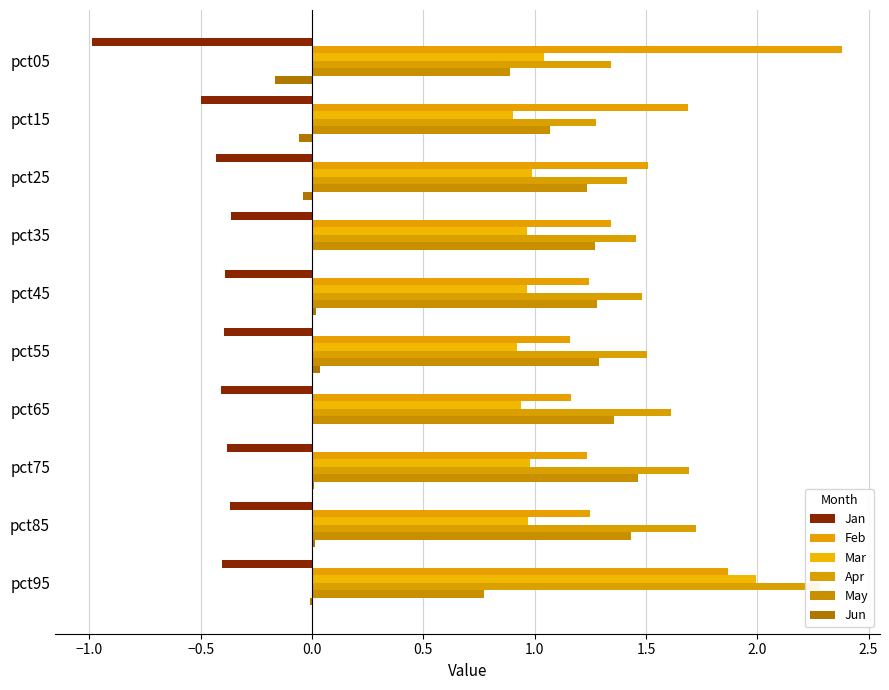

What position from the right is 1.5?

4